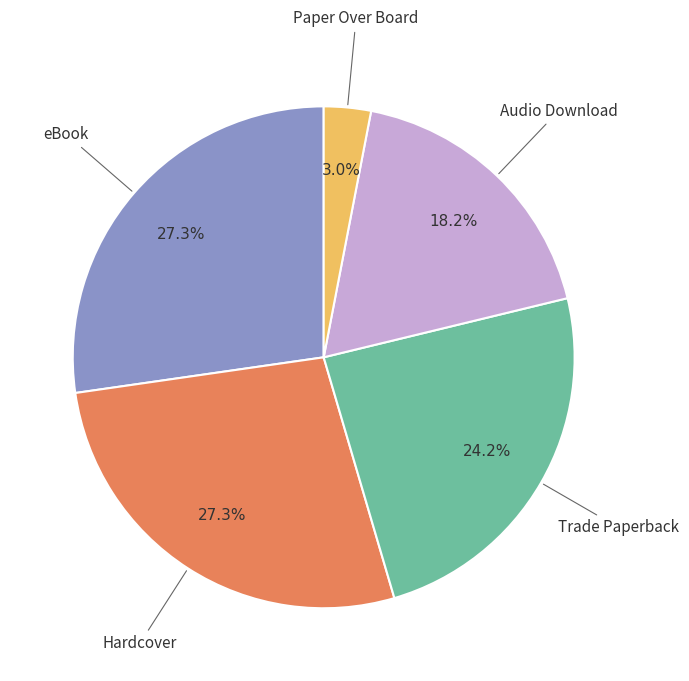

Is there a majority slice in this chart?

No